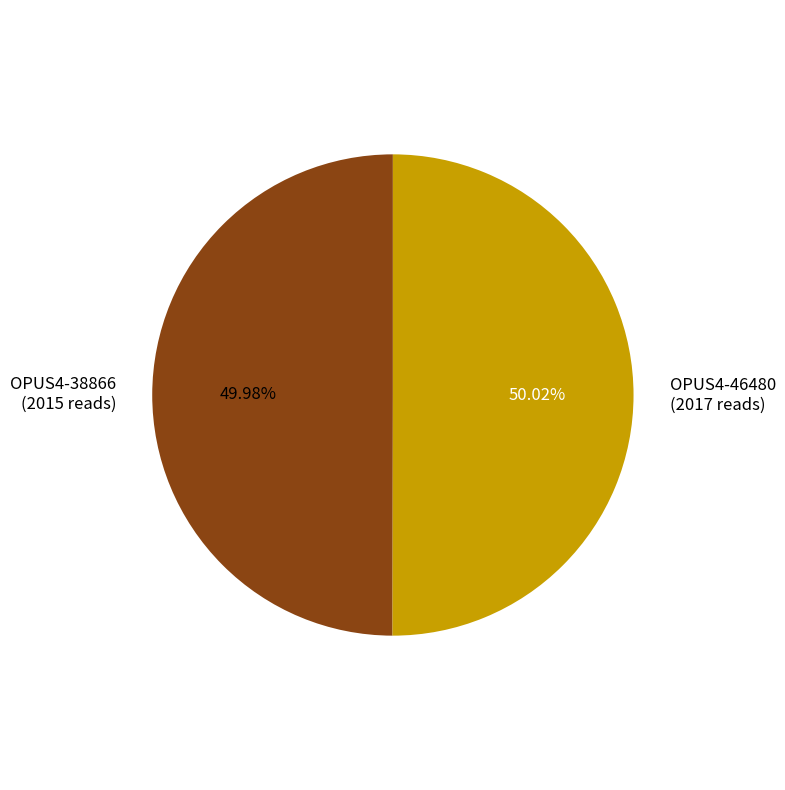

Is there a majority slice in this chart?

Yes